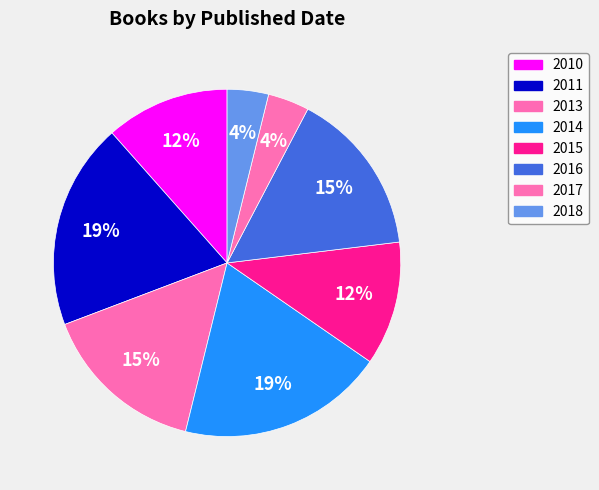

Count the number of slices in the pie.

8